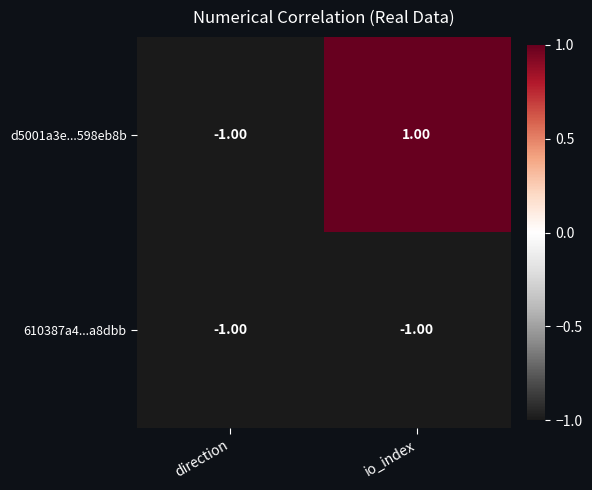

Which series has the widest spread of values?

d5001a3e...598eb8b